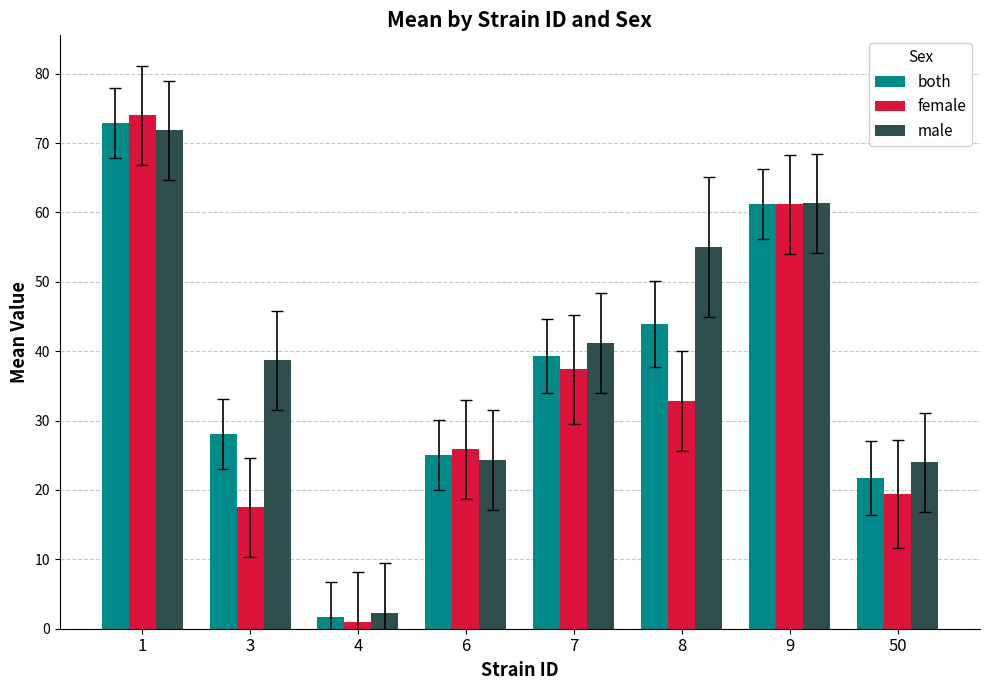

Which series changed the most between 1 and 8?

female